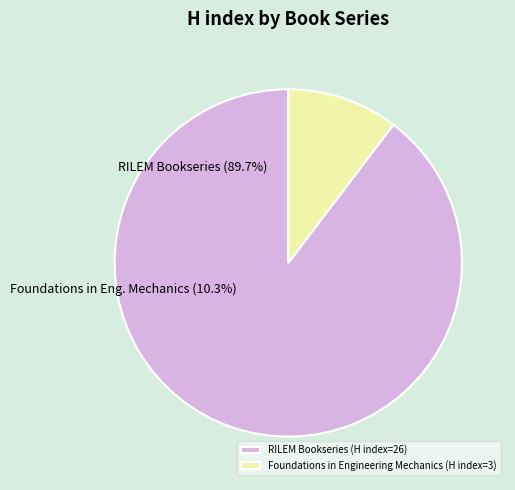

To the nearest percent, what is the average slice percentage?

50%